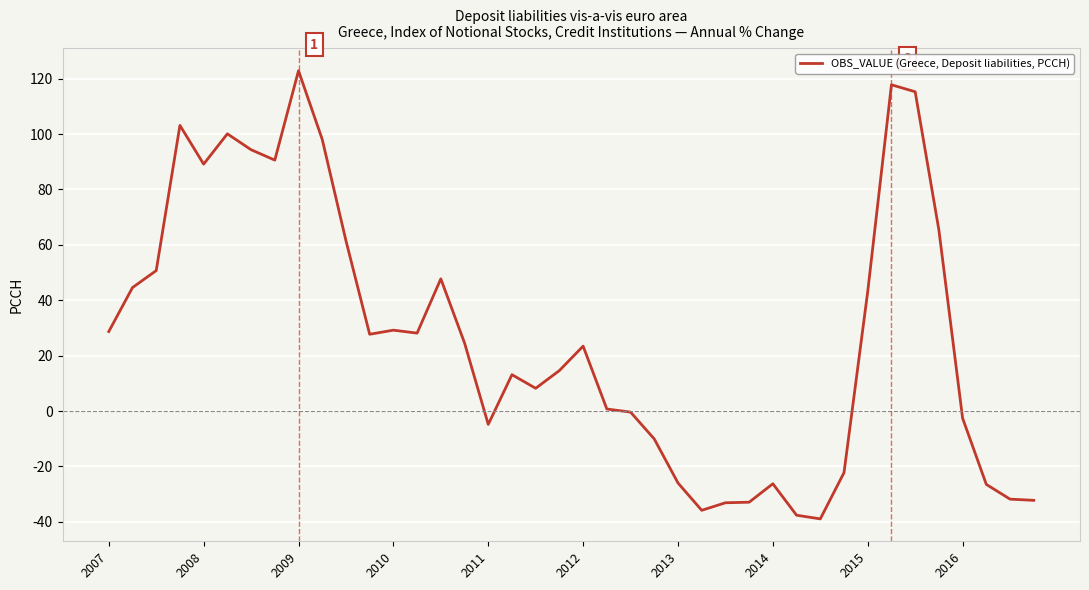

What is the maximum value shown in the chart?

122.8